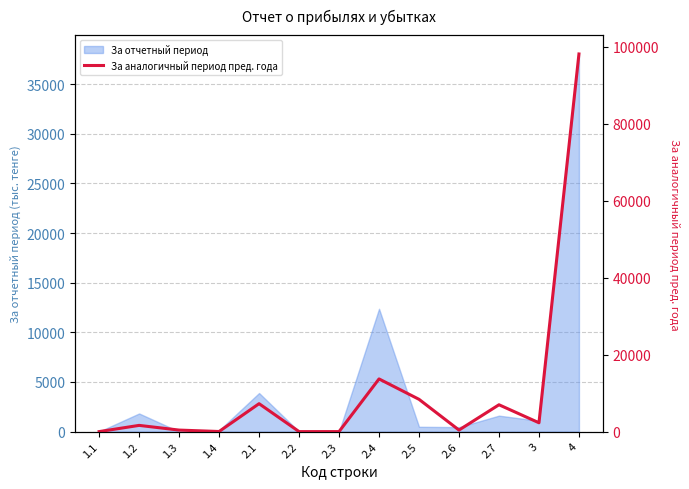

Which label corresponds to the smallest value in the chart?

1.1